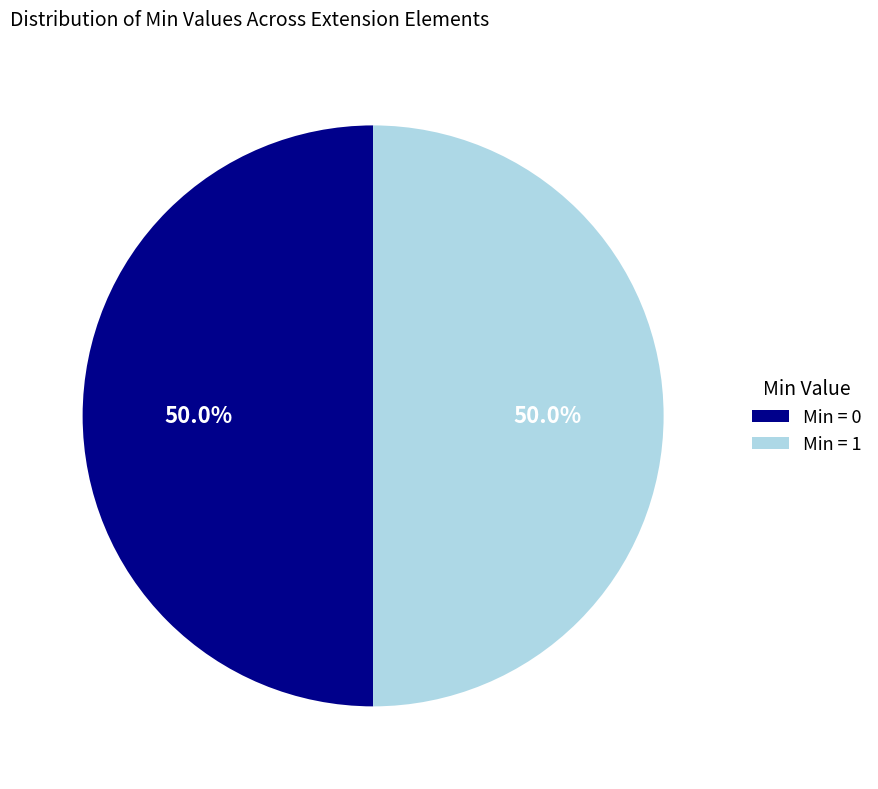

What is the ratio of the value at Min = 0 to the value at Min = 1?

1.0